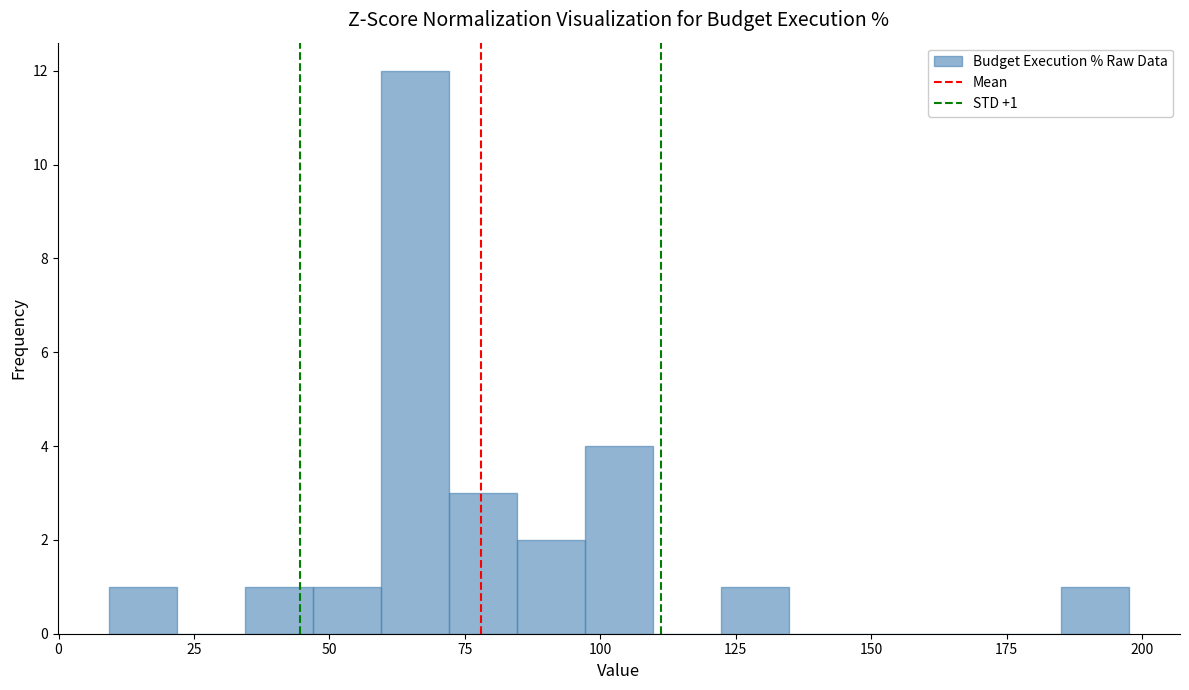

Read against the x-axis, roughly where is the centre of the tallest bar?

65